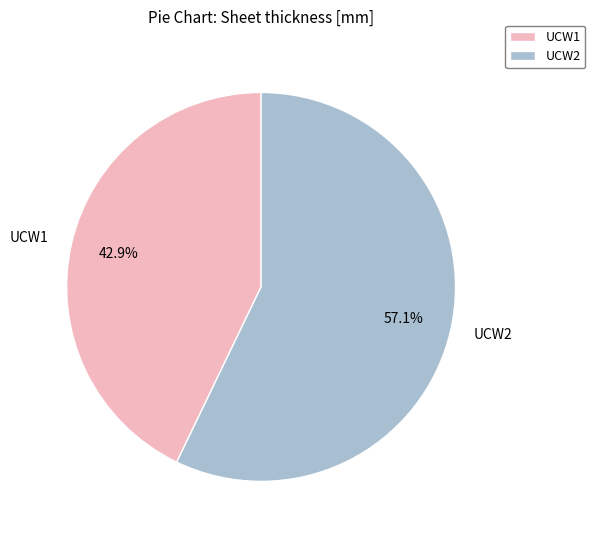

What is the smallest slice in the pie chart?

UCW1